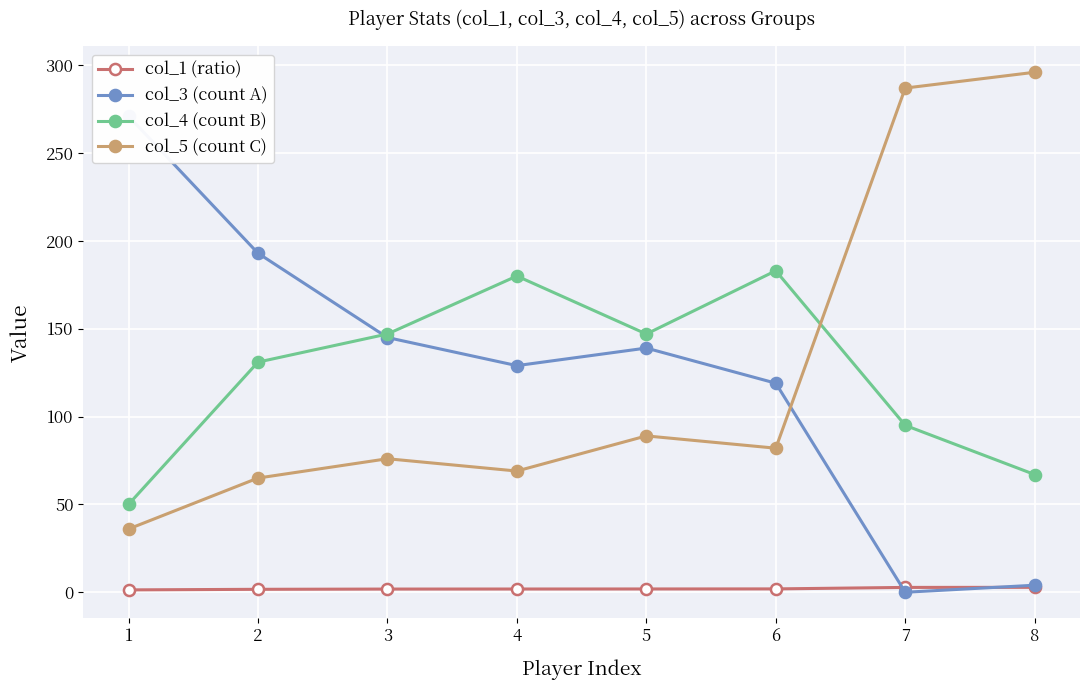

Is the value of col_3 (count A) at 3 greater than the value of col_4 (count B) at 1?

Yes